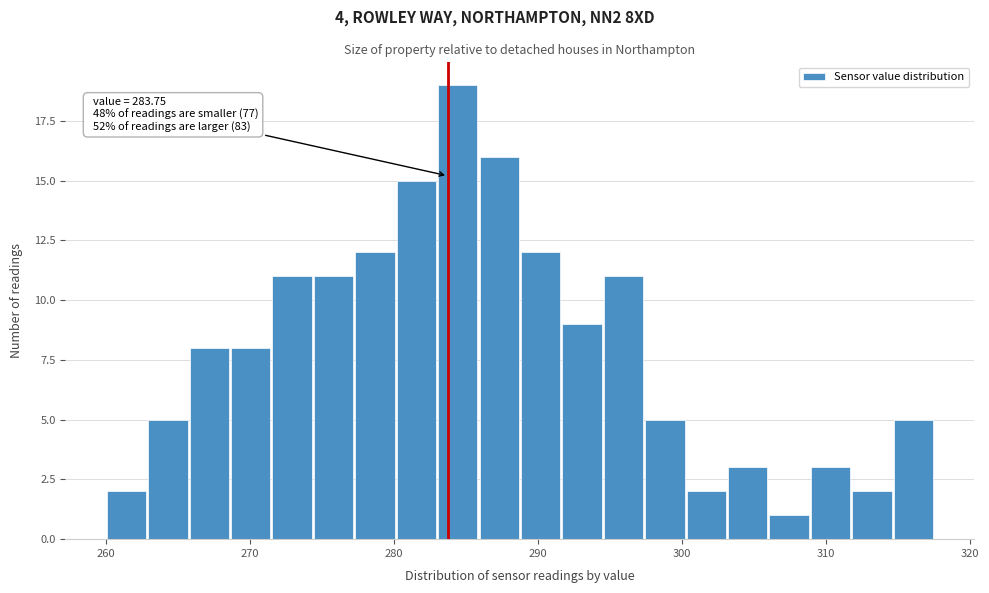

Read against the x-axis, roughly where is the centre of the tallest bar?

284